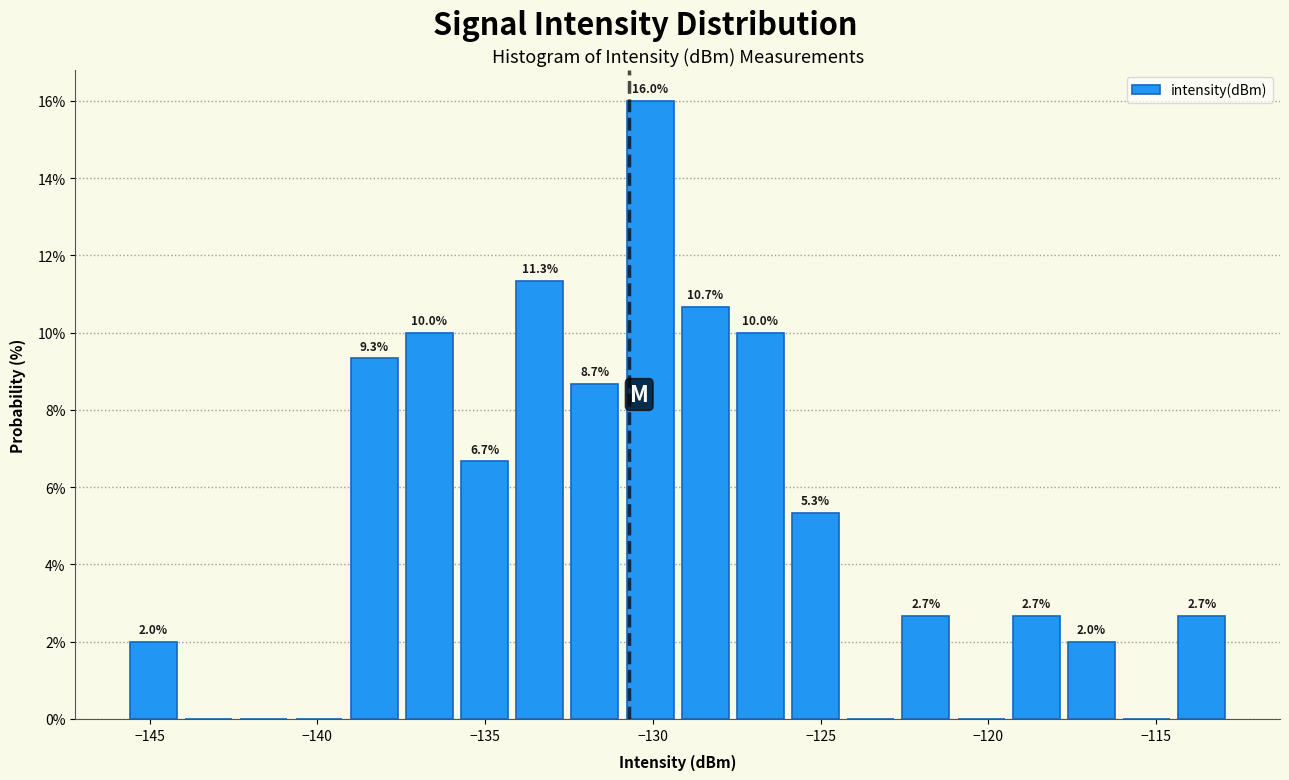

Read against the x-axis, roughly where is the centre of the tallest bar?

-130.0